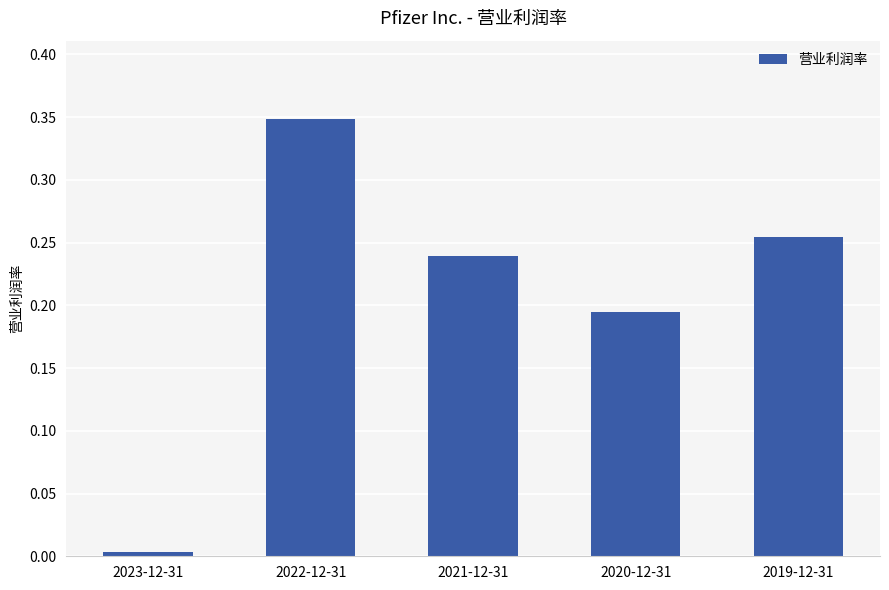

Which has a higher value, 2021-12-31 or 2022-12-31?

2022-12-31